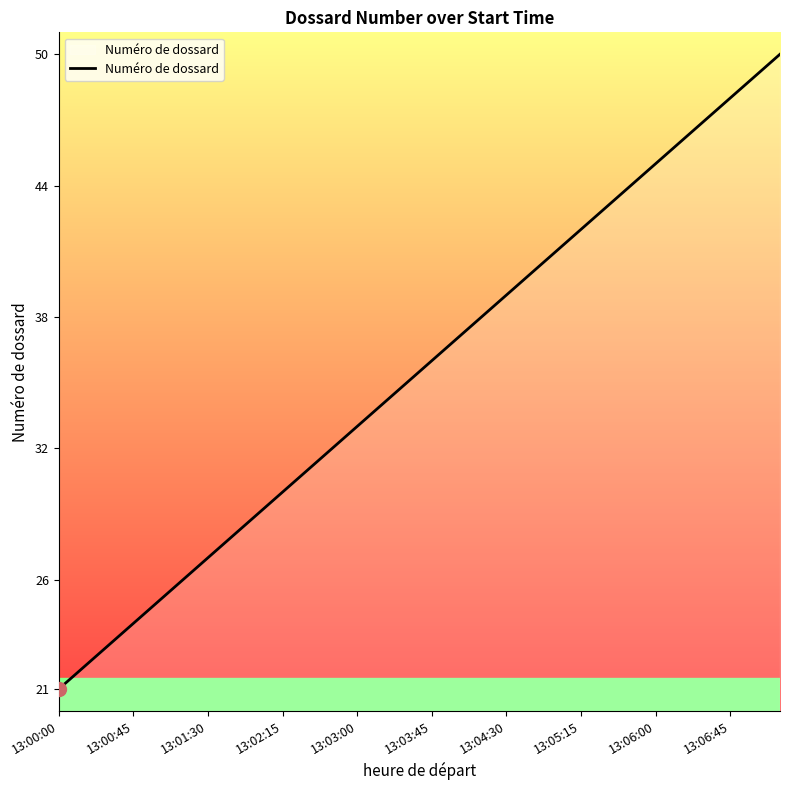

What is the smallest value displayed?

21